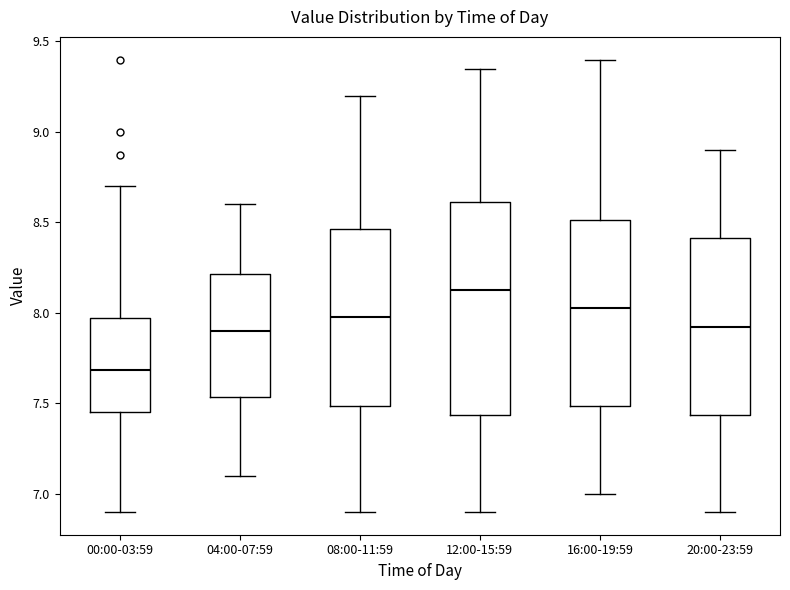

Where is the upper edge of the box for 20:00-23:59 on the y-axis? The values are not printed on the chart, so give them approximately, as read against the axis.

8.40